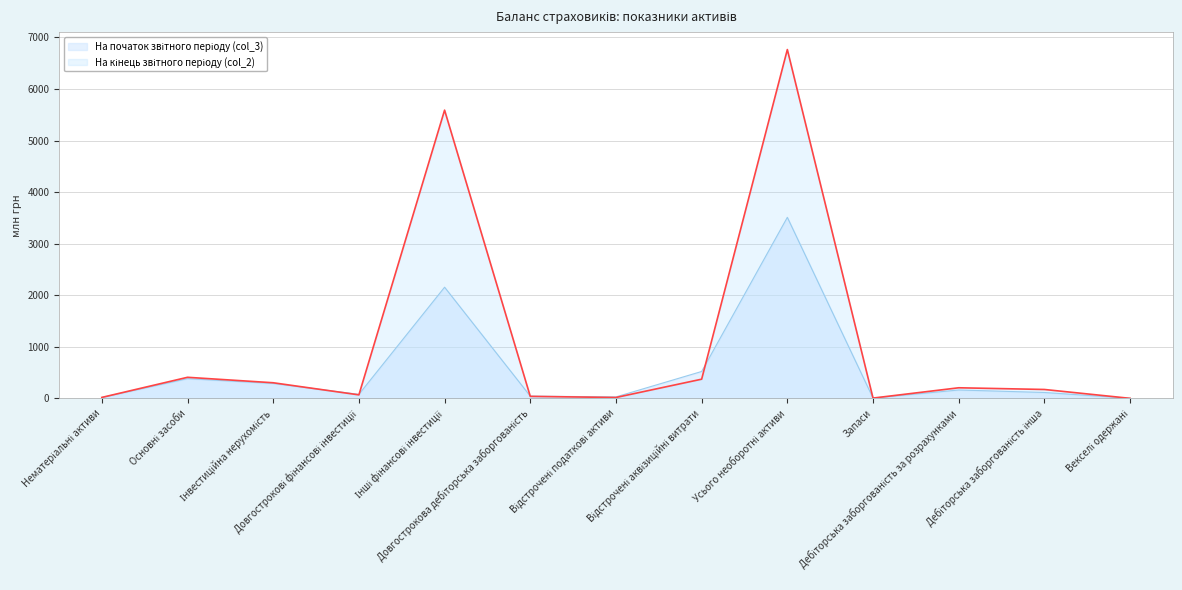

List the labels in order of На кінець звітного періоду (col_2) value, smallest first.

Векселі одержані, Запаси, Відстрочені податкові активи, Нематеріальні активи, Довгострокова дебіторська заборгованість, Довгострокові фінансові інвестиції, Дебіторська заборгованість інша, Дебіторська заборгованість за розрахунками, Інвестиційна нерухомість, Відстрочені аквізиційні витрати, Основні засоби, Інші фінансові інвестиції, Усього необоротні активи